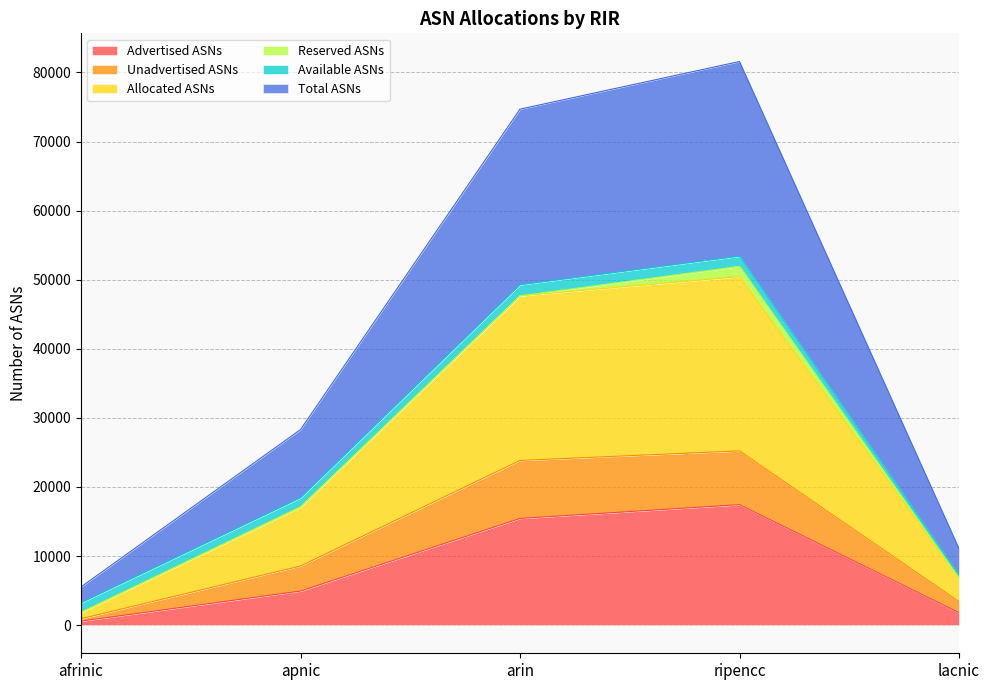

Is it true that Total ASNs equals 45743 at apnic?

False